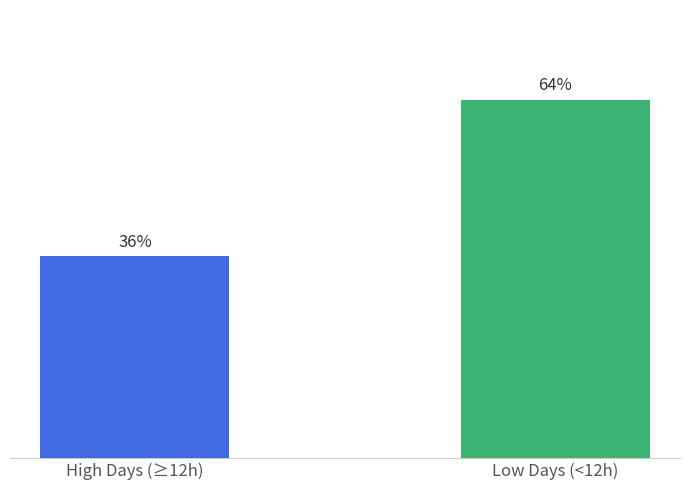

Which label corresponds to the smallest value in the chart?

High Days (≥12h)